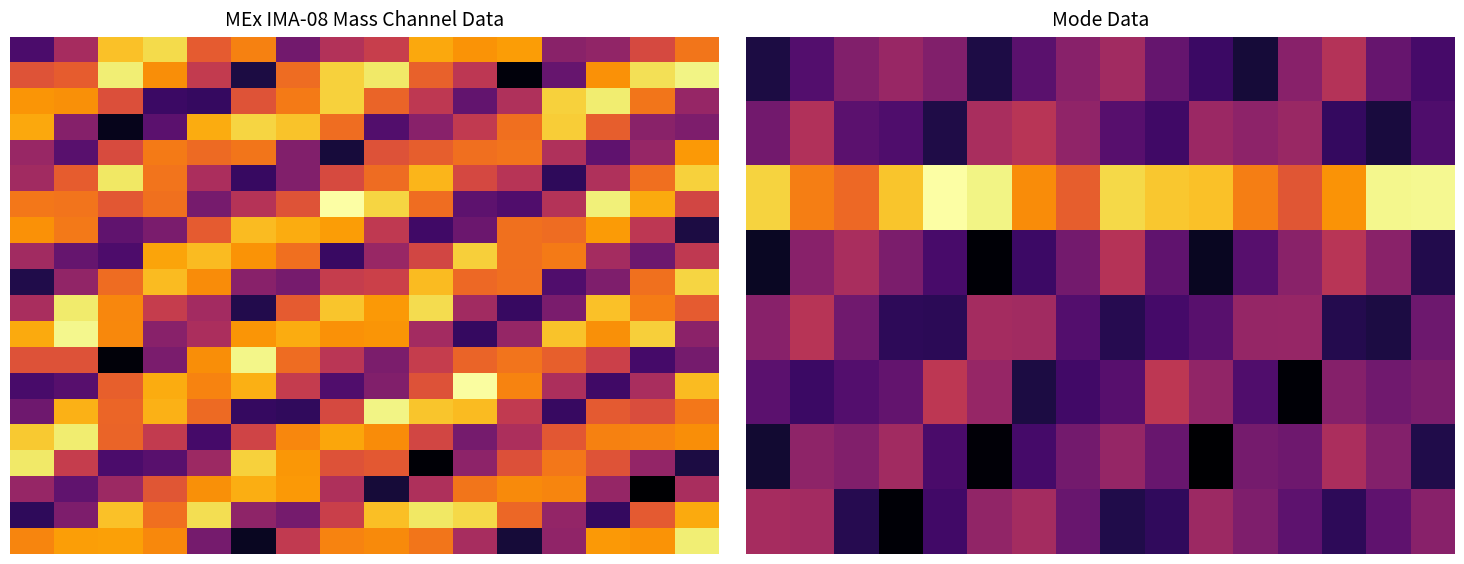

At which category does the chart reach its peak across all series?

4